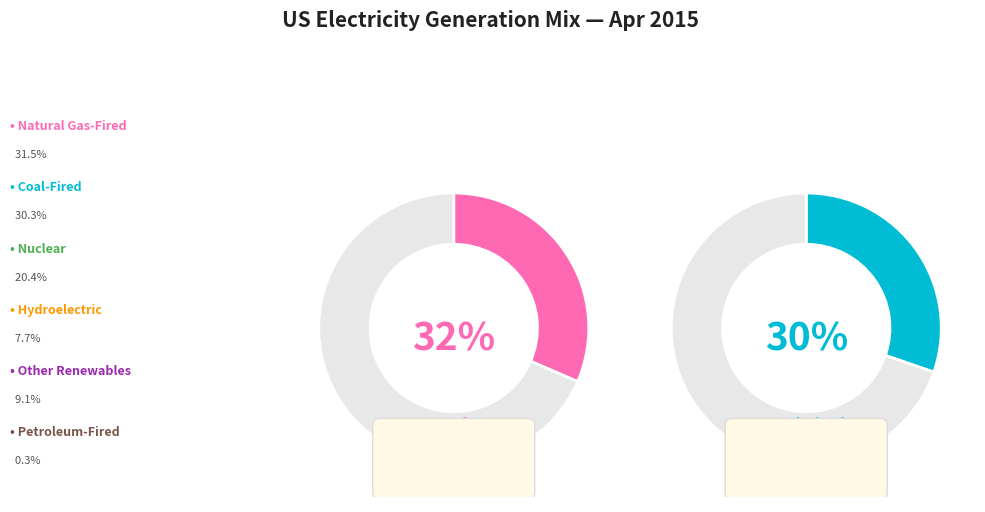

The Petroleum-Fired slice represents 0% of the pie. True or false?

True